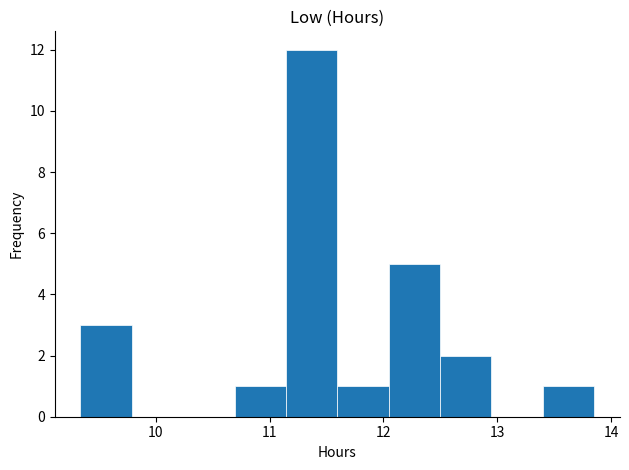

Reading left to right, transcribe this chart: for each bar, give the range it covers on the x-axis and its height. Neither the bar edges nor the heights are printed on the chart, so give them approximately, as read against the axes.

9.3 to 9.8: 3
9.8 to 10.2: 0
10.2 to 10.7: 0
10.7 to 11.1: 1
11.1 to 11.6: 12
11.6 to 12.0: 1
12.0 to 12.5: 5
12.5 to 12.9: 2
12.9 to 13.4: 0
13.4 to 13.9: 1